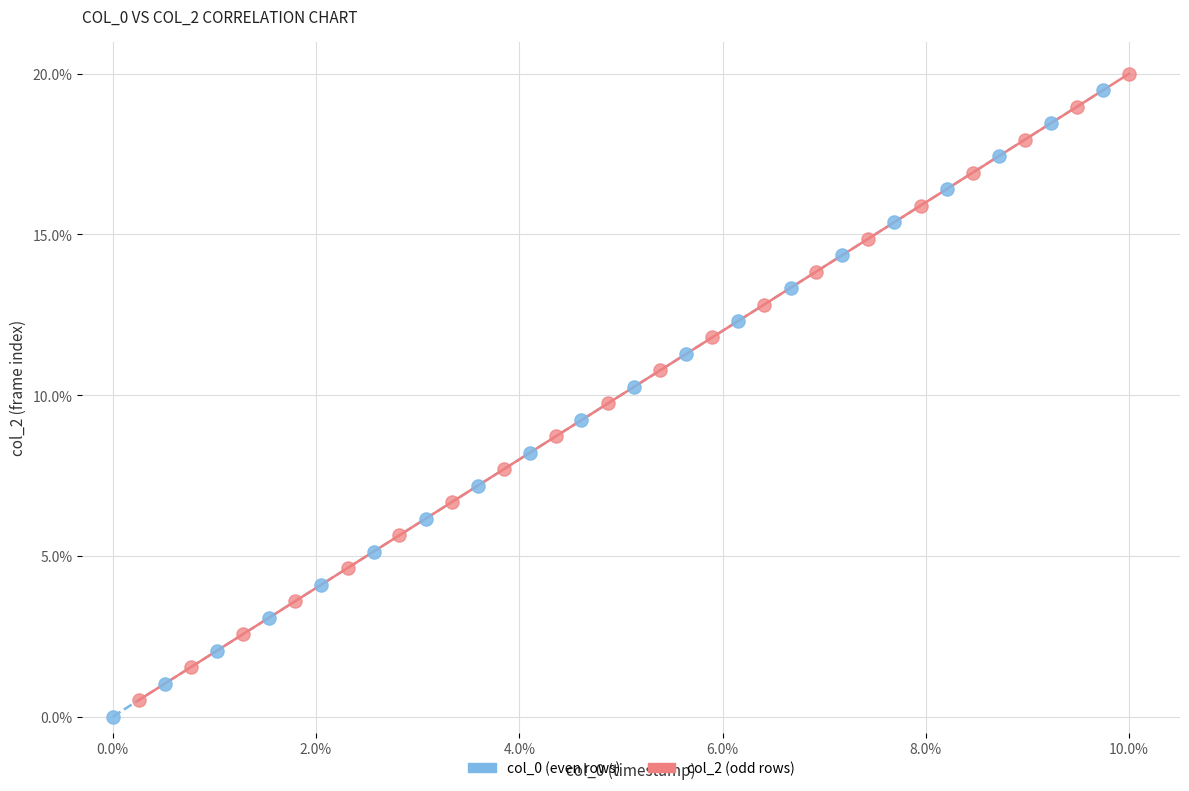

Which series reaches the minimum Y coordinate?

col_0 (even rows)